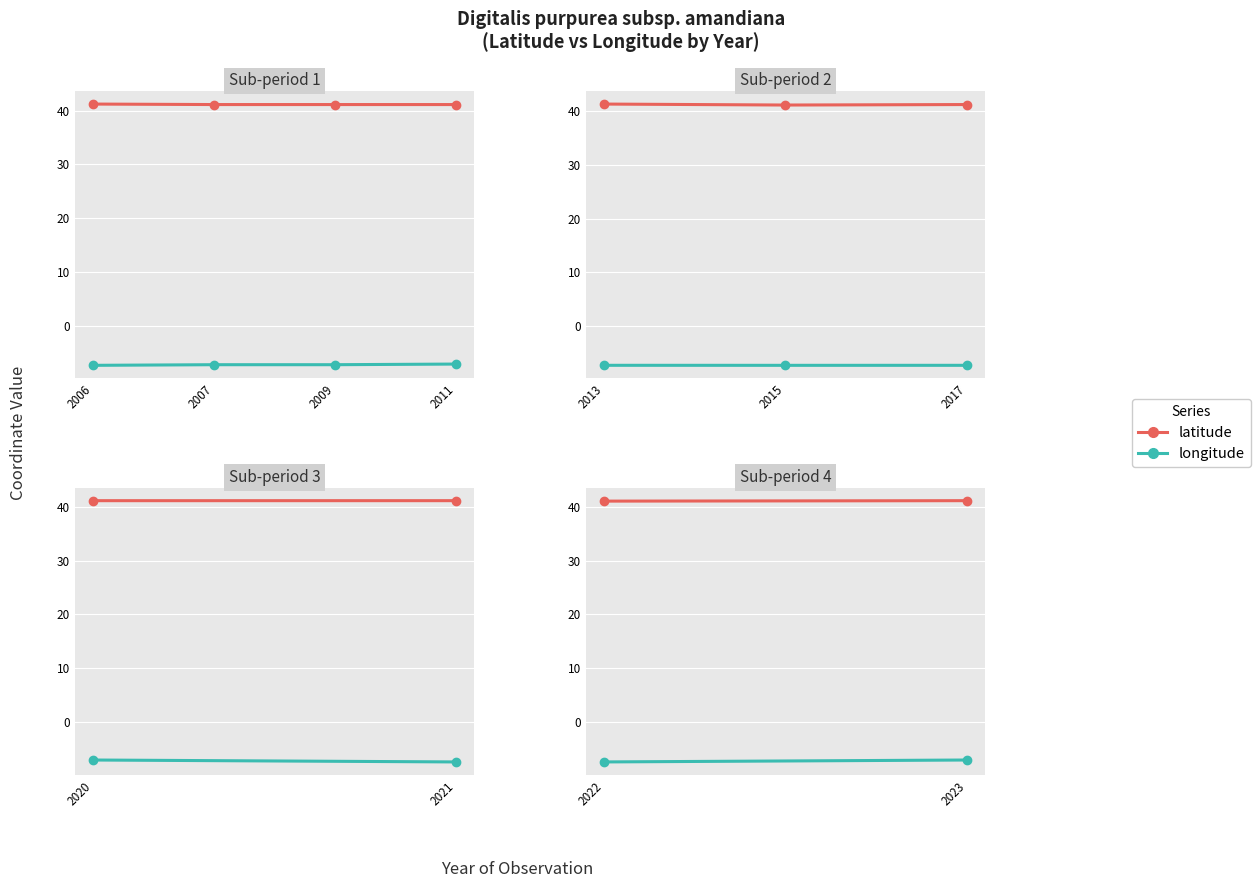

The value of latitude at 2023 is 41.2. True or false?

True